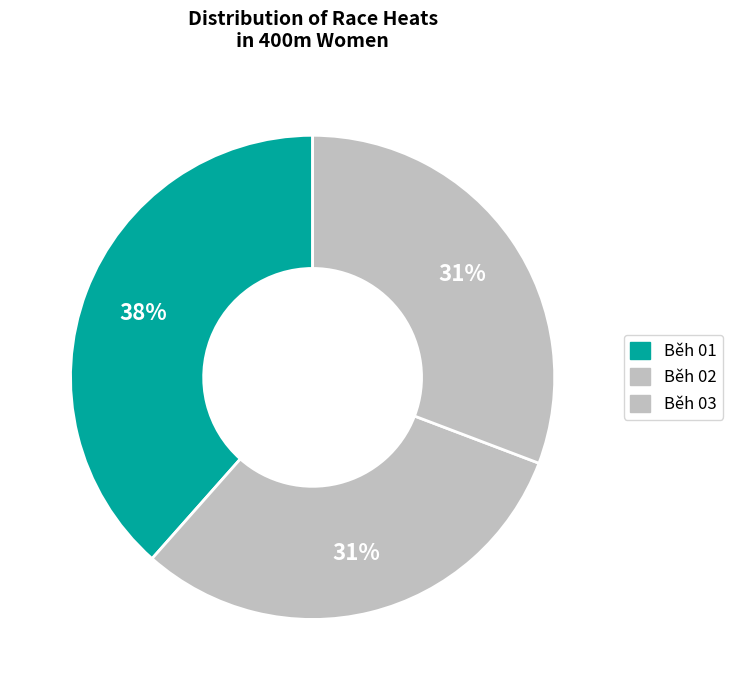

Is it true that Běh 03 is 31% of the pie?

True